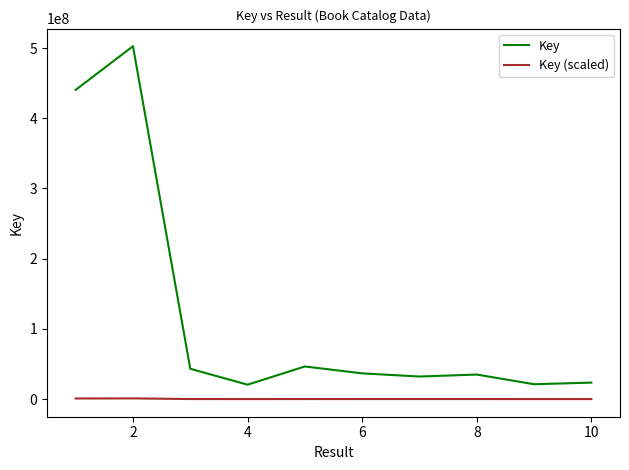

True or false: Key (scaled) and Key intersect in this chart.

False